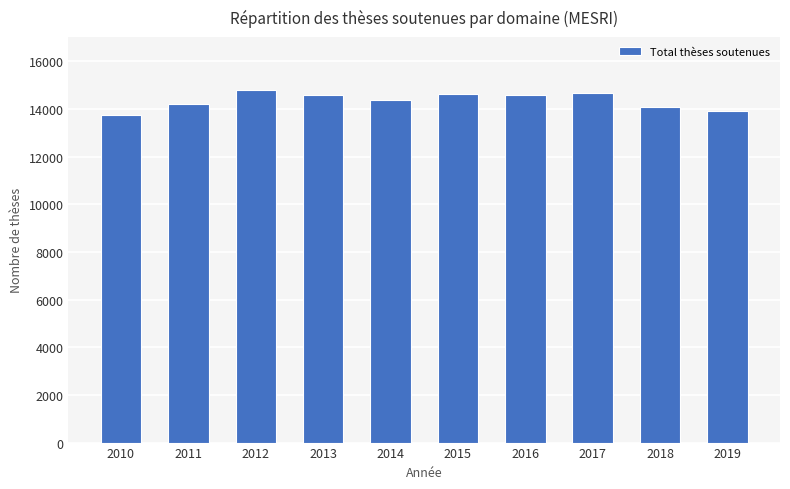

The chart shows a value of 14065 at 2018. True or false?

True